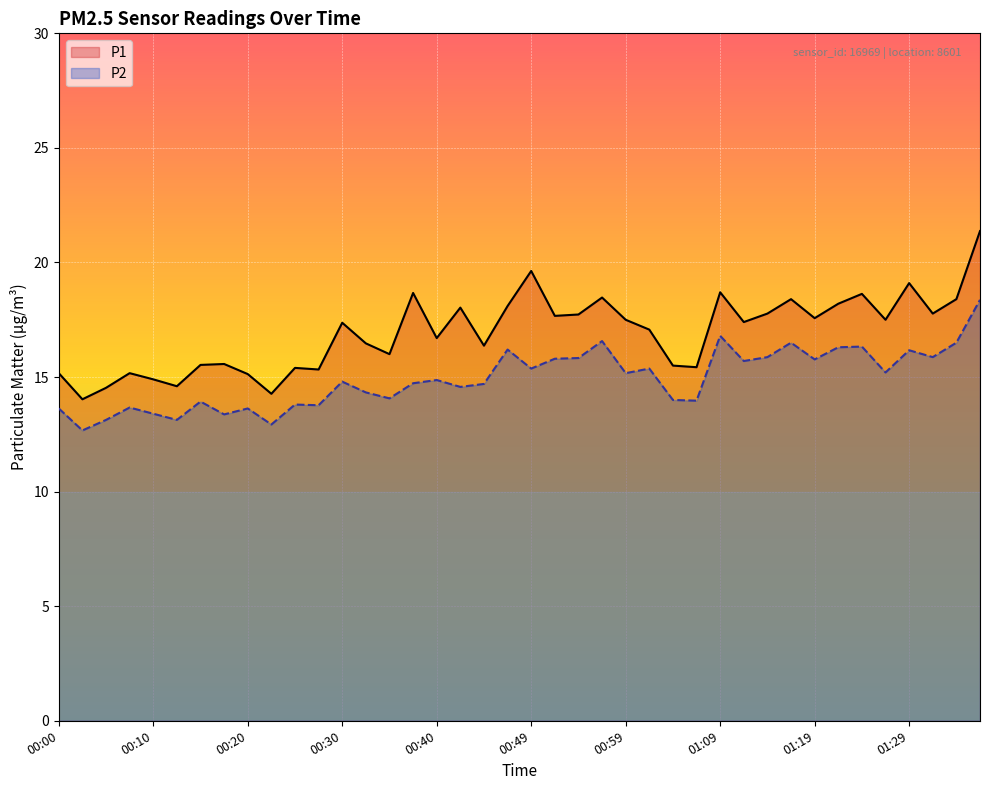

Where is P2 nearest to the value 15?

00:40